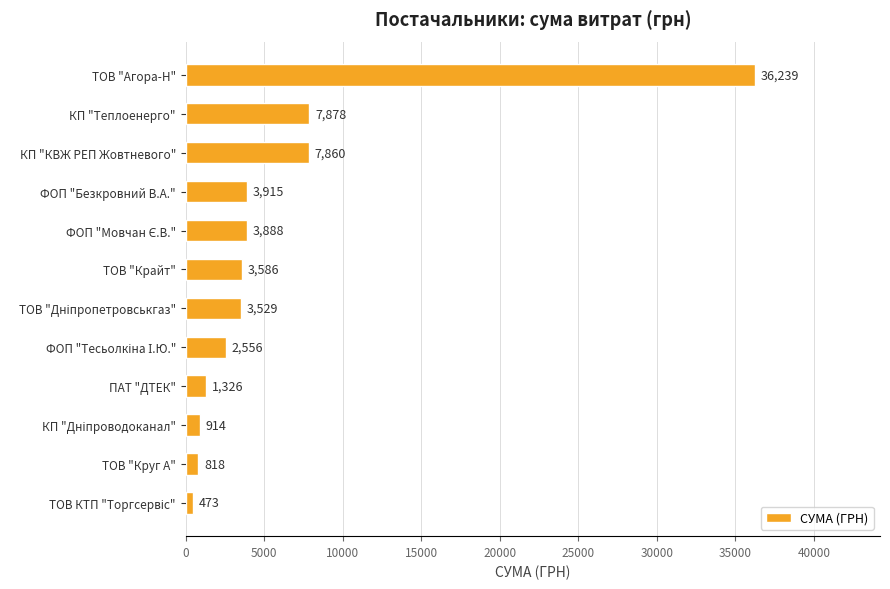

The value at КП "КВЖ РЕП Жовтневого" is 3253.1. True or false?

False